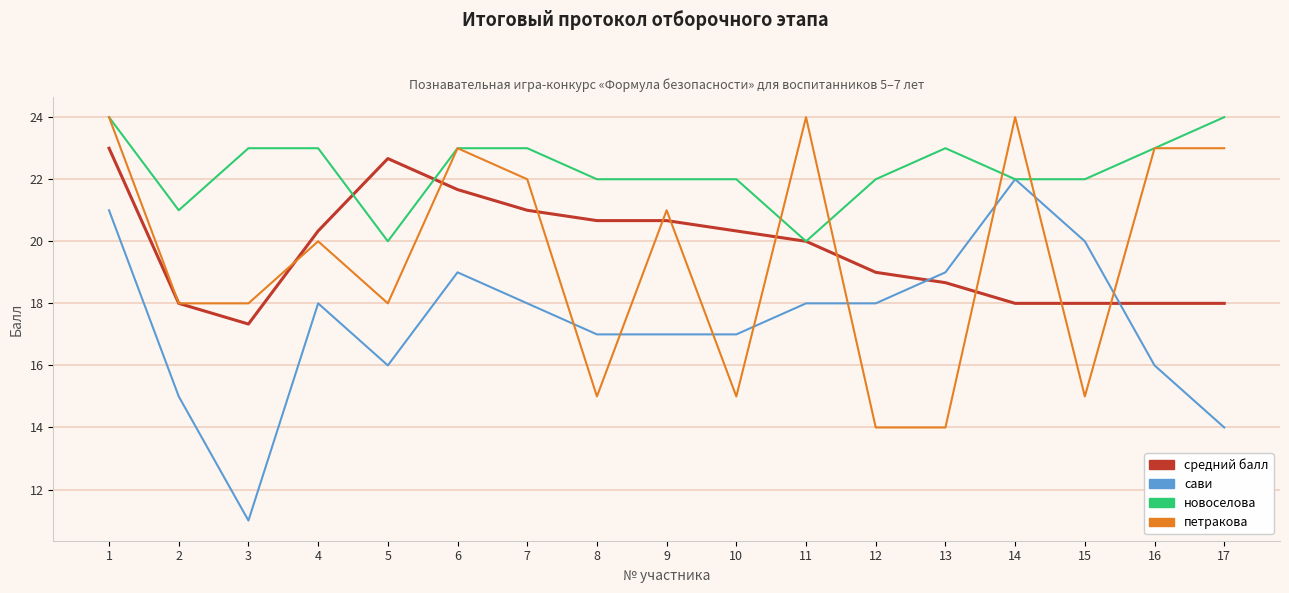

What is the difference between the highest and lowest values at 3?

12.0